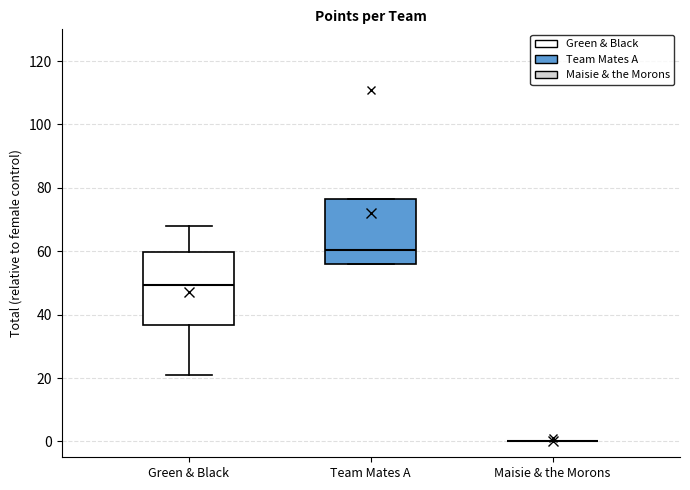

Reading left to right, transcribe this box plot: for each box, give where its median line is, the range the box spans, and where its two whiskers end, as read against the y-axis. The values are not printed on the chart, so give them approximately, as read against the axis.

Green & Black: median 50, box 36 to 60, whiskers 22 to 68
Team Mates A: median 60, box 56 to 76, whiskers 56 to 76
Maisie & the Morons: box collapsed to a line at 0, whiskers 0 to 0